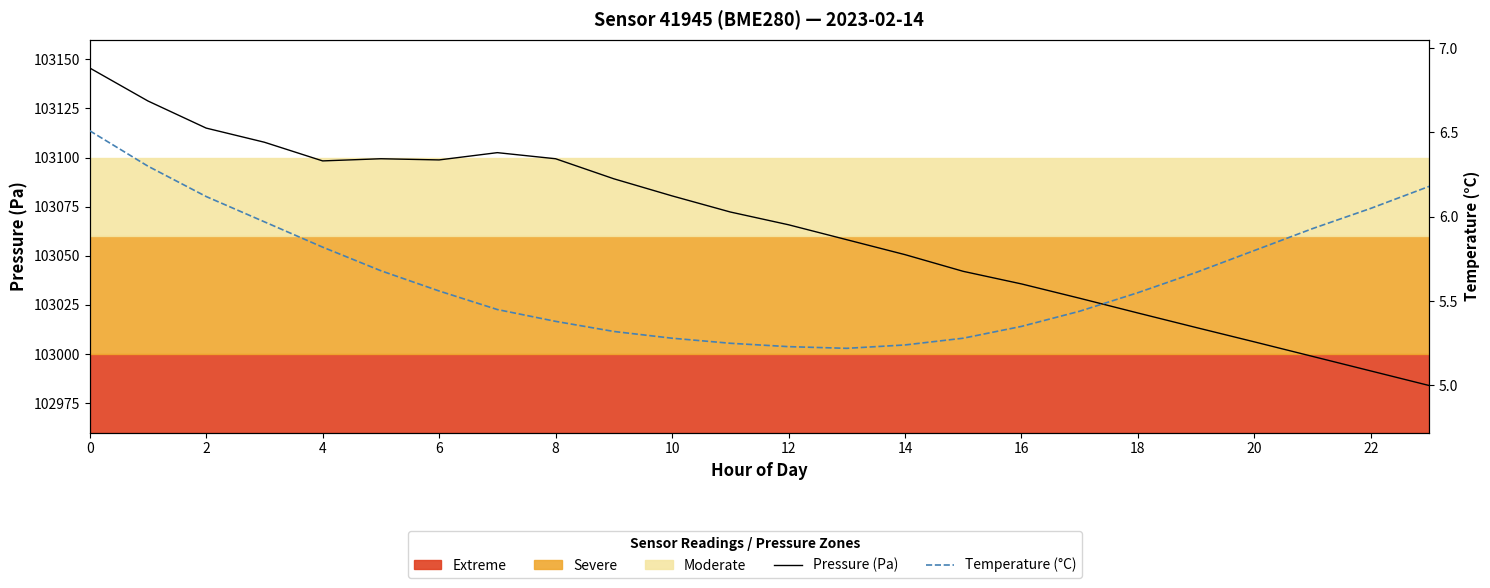

True or false: Temperature (°C) and Pressure (Pa) intersect in this chart.

False